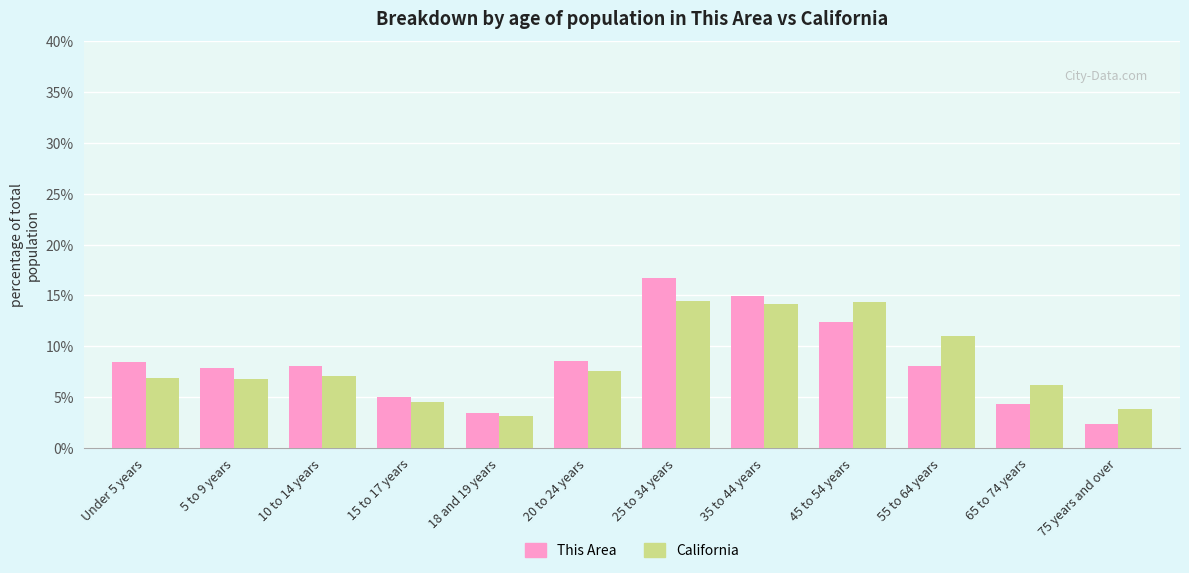

Which category has the highest value in the This Area series?

25 to 34 years